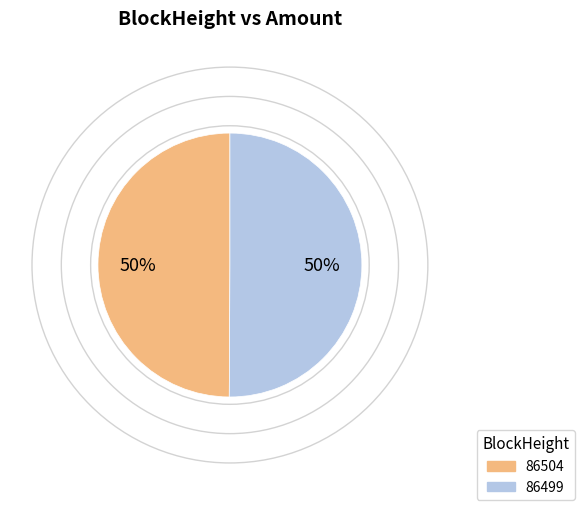

What is the ratio of the value at 86504 to the value at 86499?

1.0